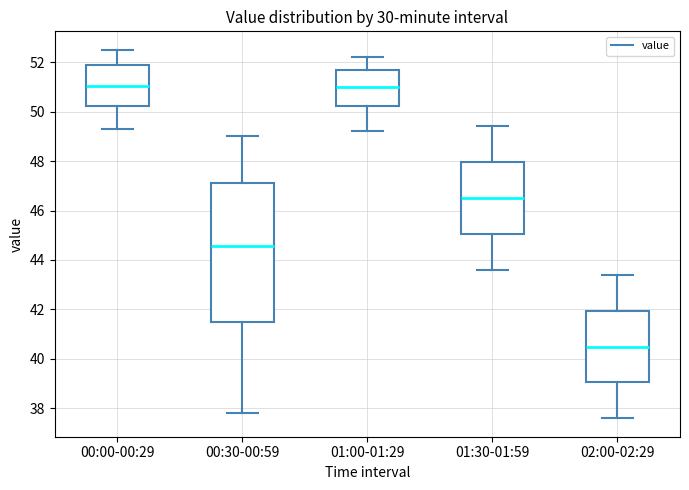

Comparing the boxes themselves (not the whiskers), which one is the tallest?

00:30-00:59